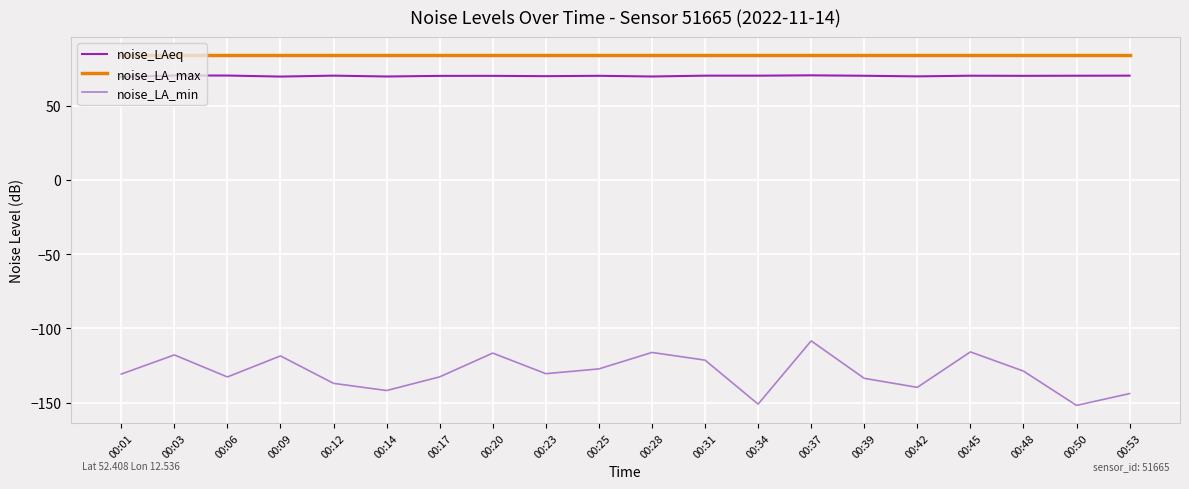

Is the value of noise_LA_min at 00:06 greater than the value of noise_LAeq at 00:25?

No